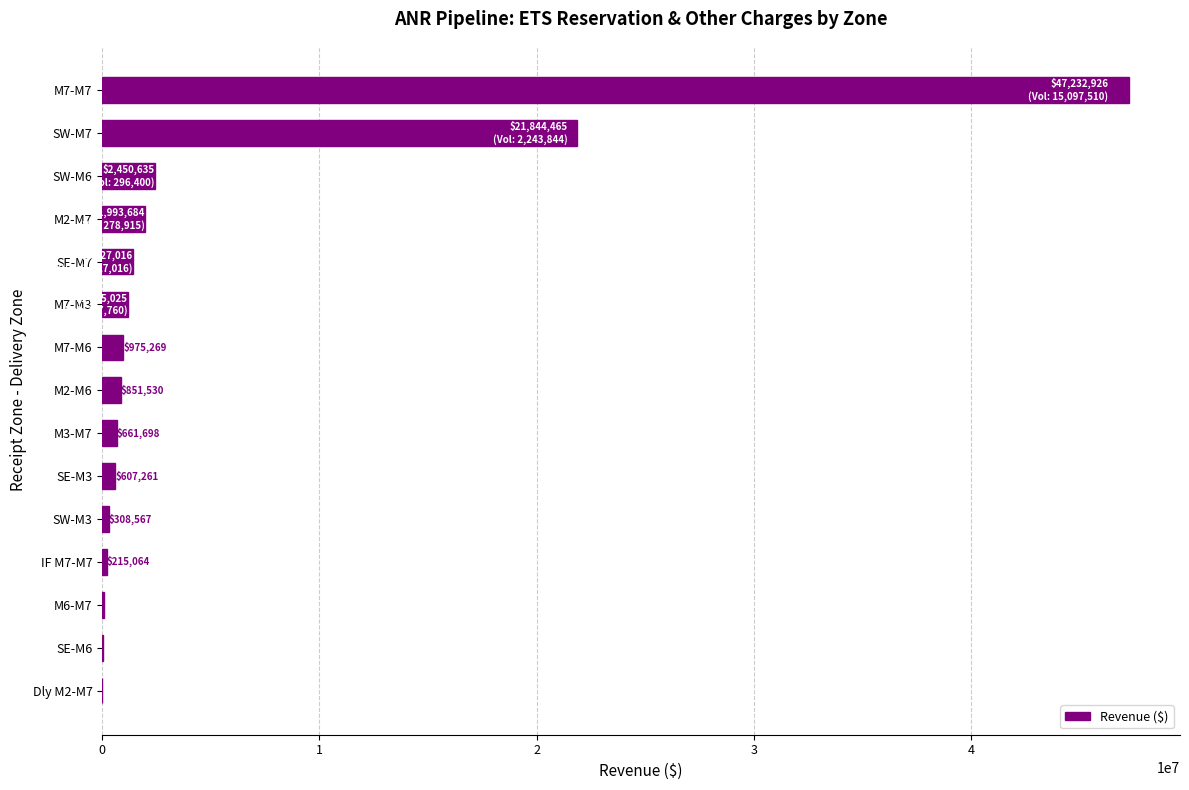

What is the sum of all values?

79913317.5